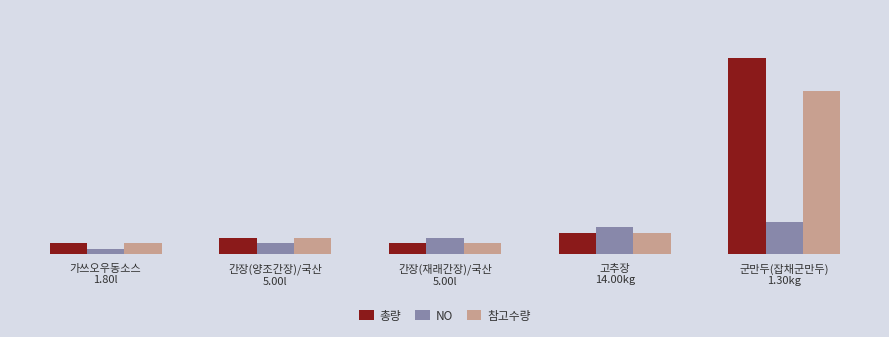

Reading left to right, what are all the values shown in this chart?

총량: 가쓰오우동소스
1.80l=2	간장(양조간장)/국산
5.00l=3	간장(재래간장)/국산
5.00l=2	고추장
14.00kg=4	군만두(잡채군만두)
1.30kg=36
NO: 가쓰오우동소스
1.80l=1	간장(양조간장)/국산
5.00l=2	간장(재래간장)/국산
5.00l=3	고추장
14.00kg=5	군만두(잡채군만두)
1.30kg=6
참고수량: 가쓰오우동소스
1.80l=2	간장(양조간장)/국산
5.00l=3	간장(재래간장)/국산
5.00l=2	고추장
14.00kg=4	군만두(잡채군만두)
1.30kg=30